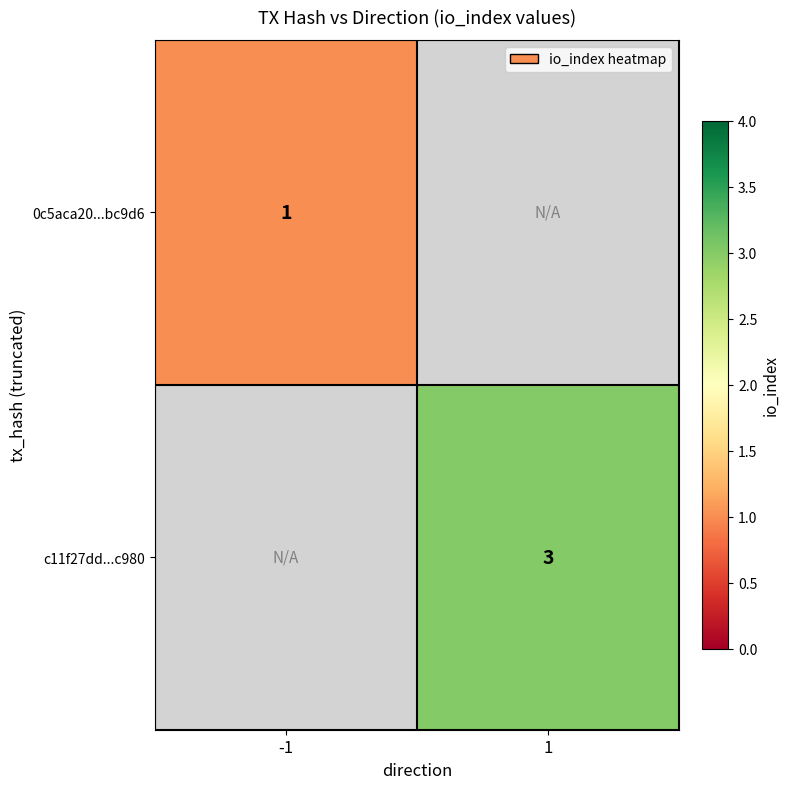

Which has a higher value, -1 or 1?

1